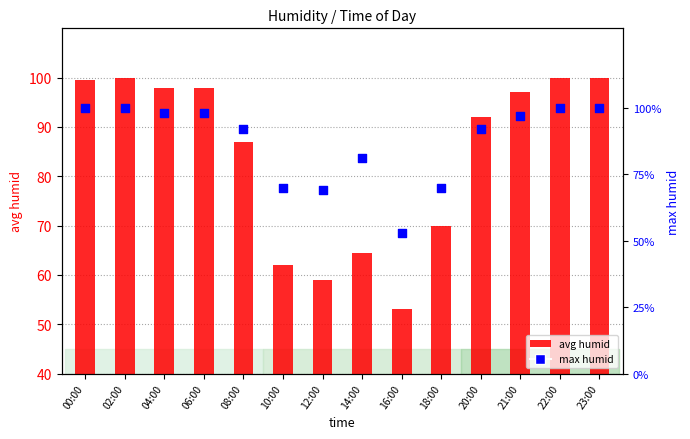

What are all the series names shown in the legend?

avg humid, max humid